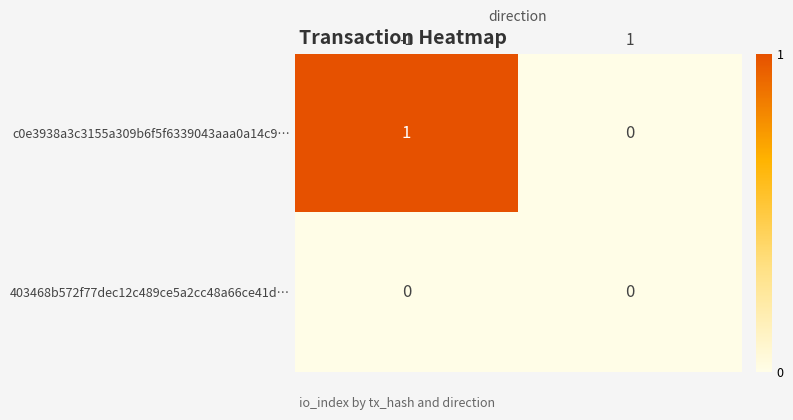

True or false: c0e3938a3c3155a309b6f5f6339043aaa0a14c9… has a value of 1 at -1.

True